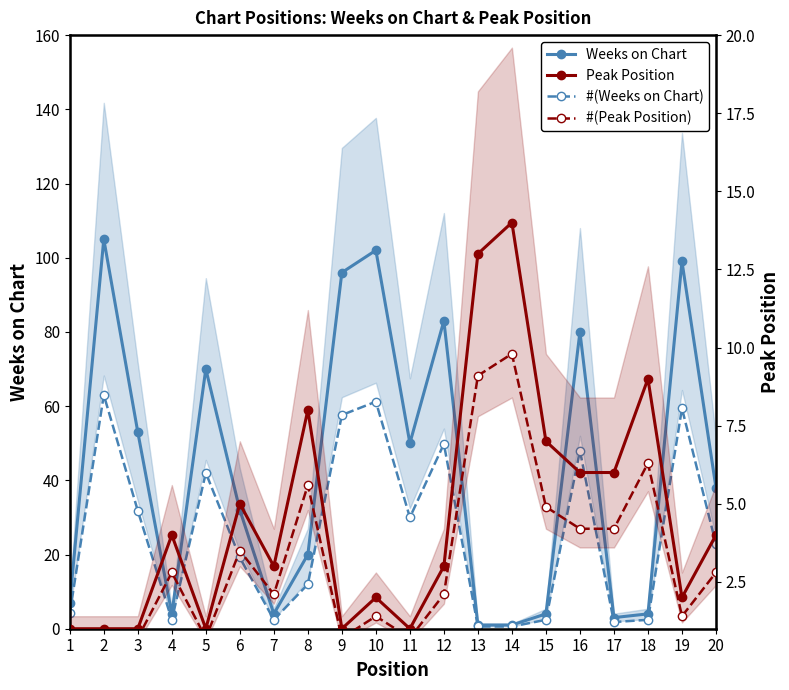

What is the average value of the Weeks on Chart series?

42.8